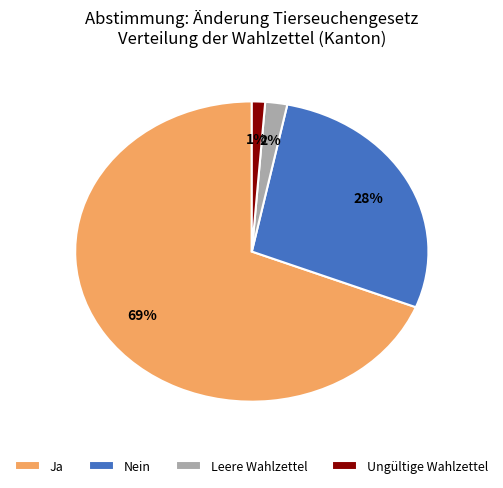

Is it true that Ungültige Wahlzettel is 1% of the pie?

True